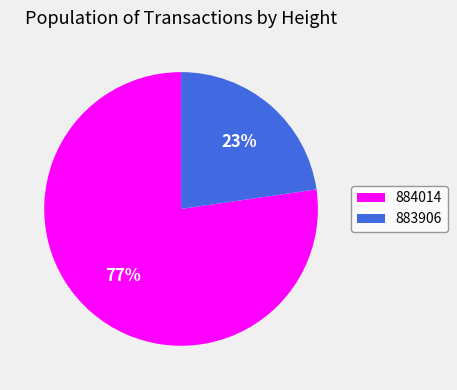

Which has a higher value, 883906 or 884014?

884014